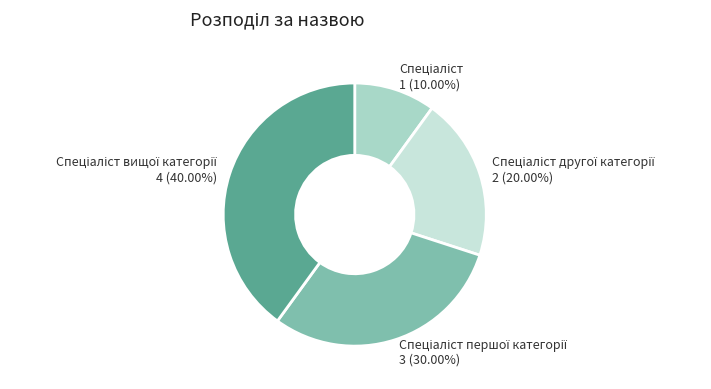

Is there a majority slice in this chart?

No